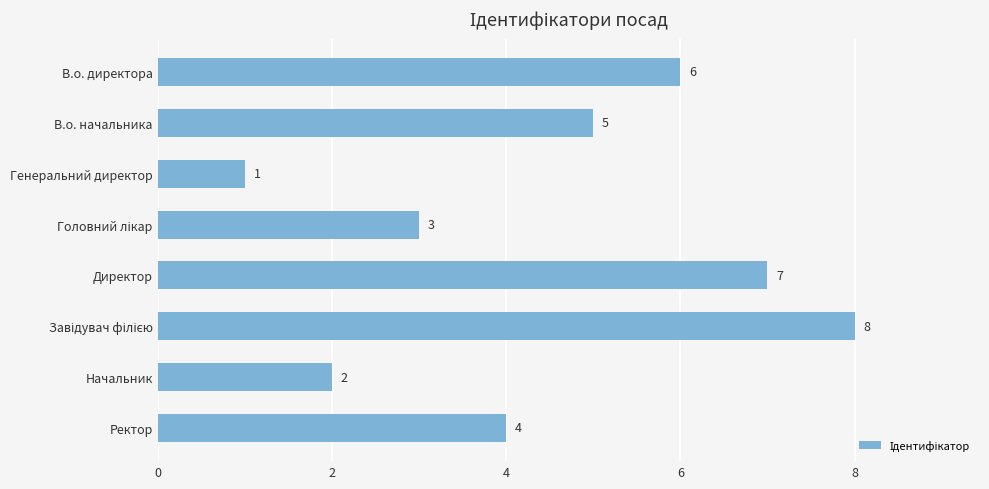

What is the value of the 3rd bar from the top?

1